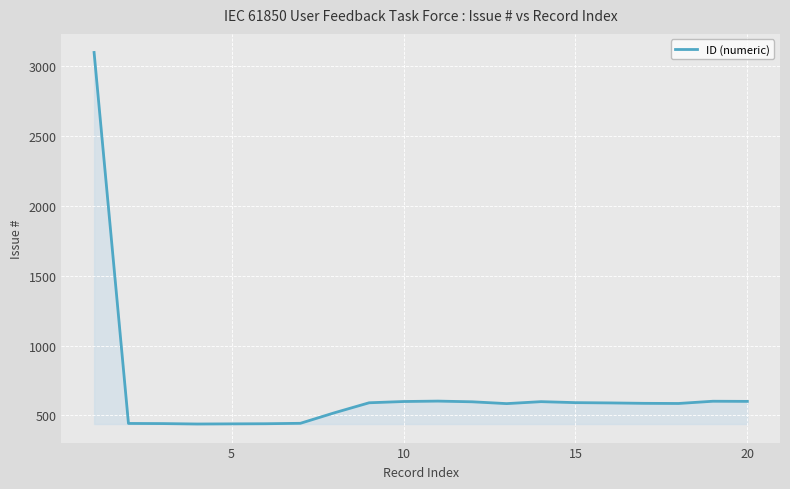

What is the average value?

669